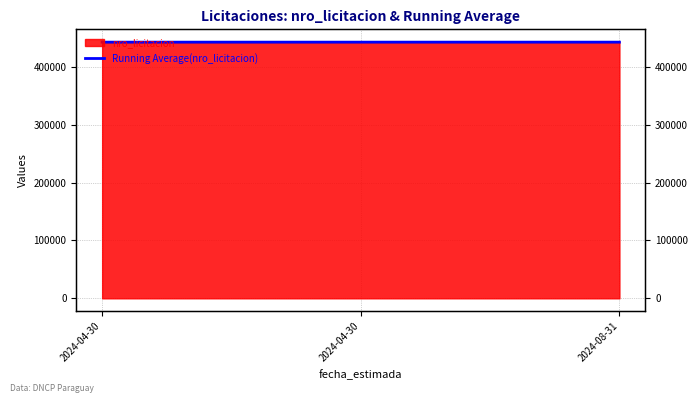

At which label does the data first exceed 442990?

2024-08-31